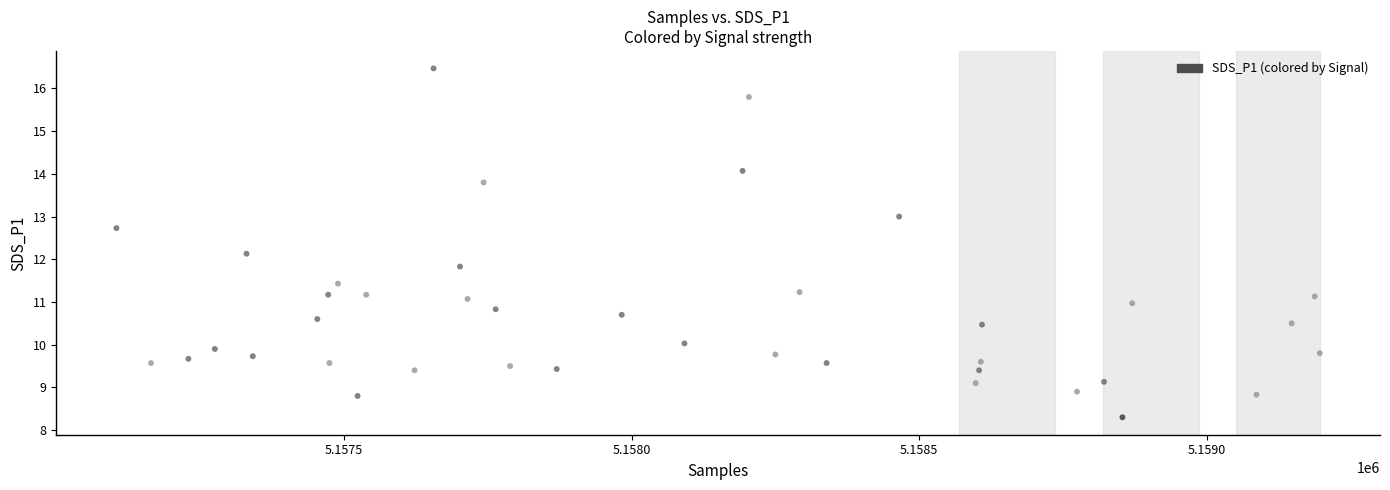

What is the range of X values (max minus min)?

2091.0